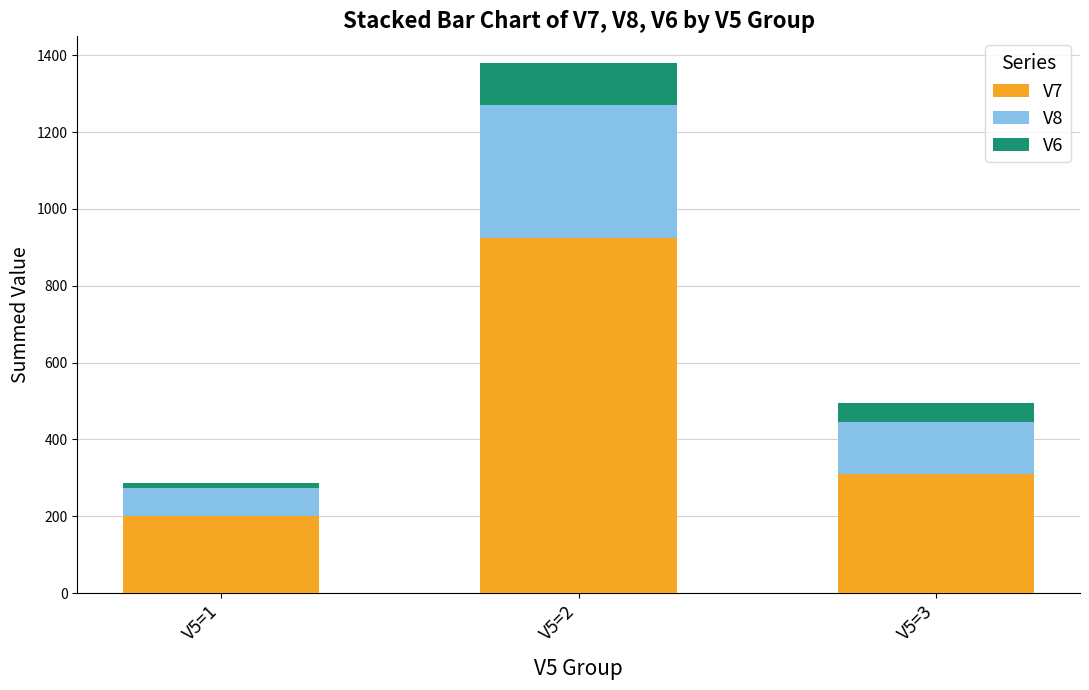

At which category is the sum across all series the highest?

V5=2